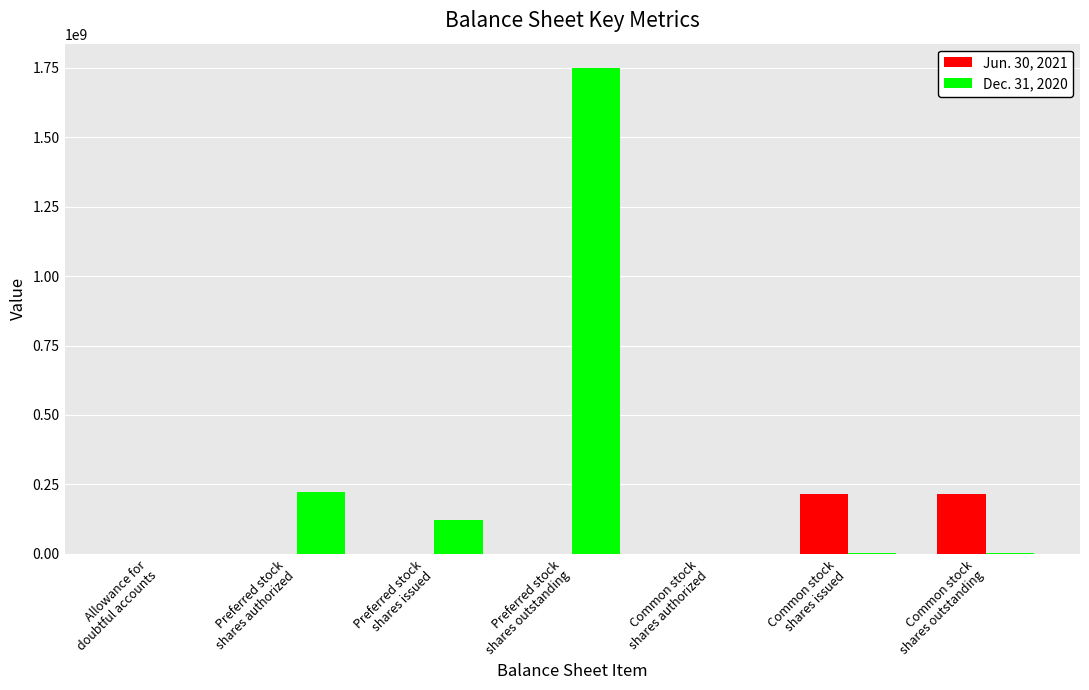

What is the spread (max minus min) of values at Preferred stock
shares outstanding?

1749201000